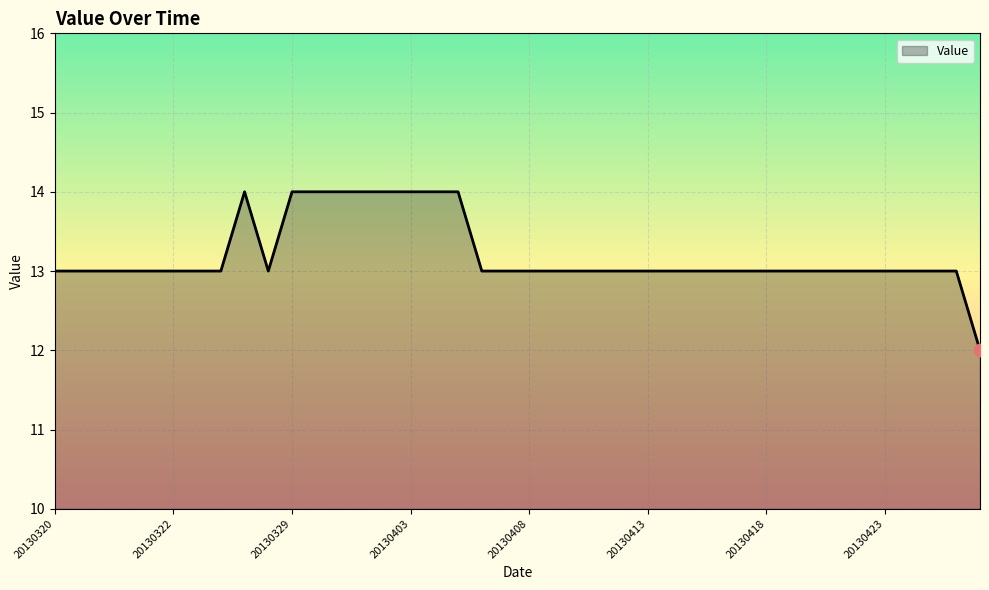

What is the minimum value shown in the chart?

12